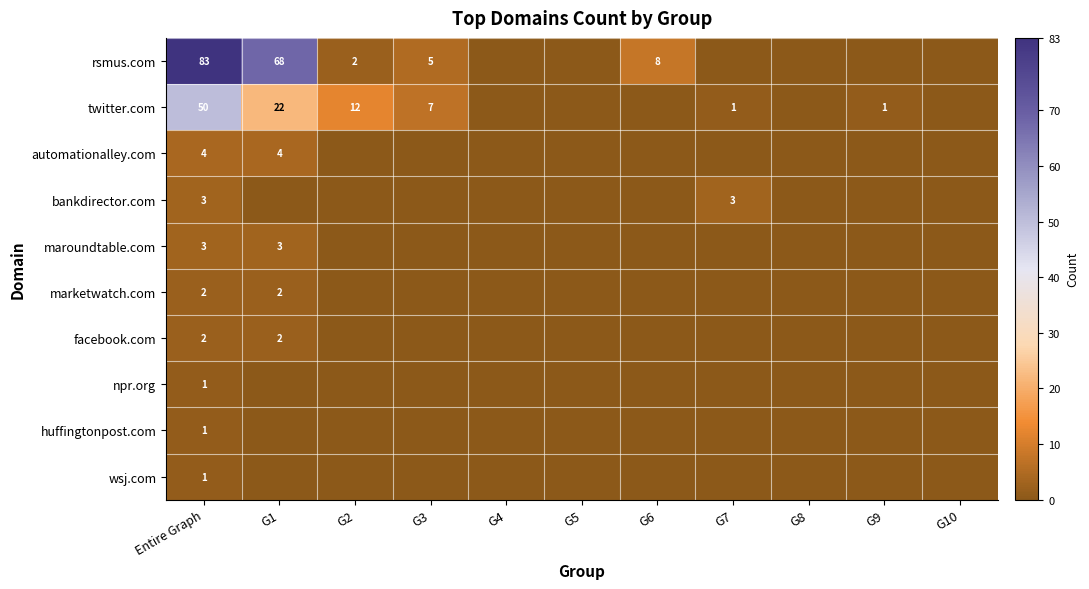

What is the difference between the highest and lowest values at G1?

68